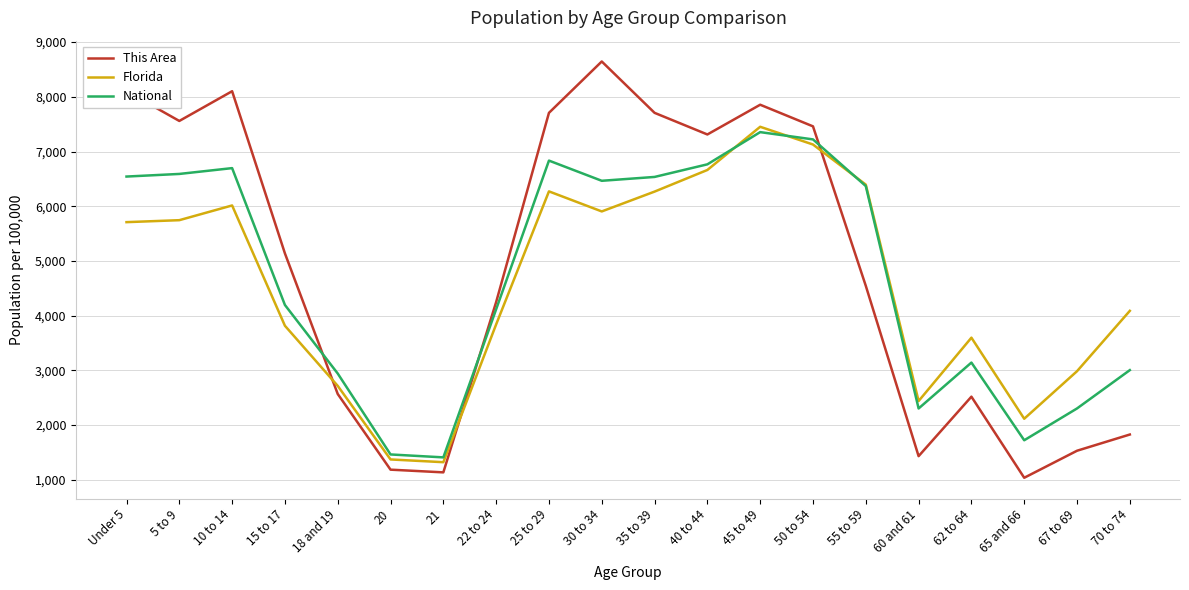

The value of Florida at 35 to 39 is 6268.0. True or false?

True